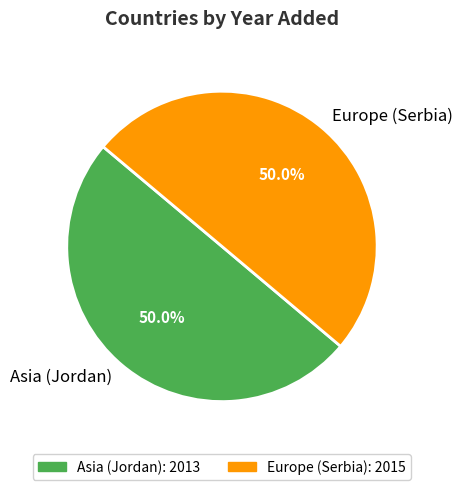

The Europe (Serbia) slice represents 50% of the pie. True or false?

True